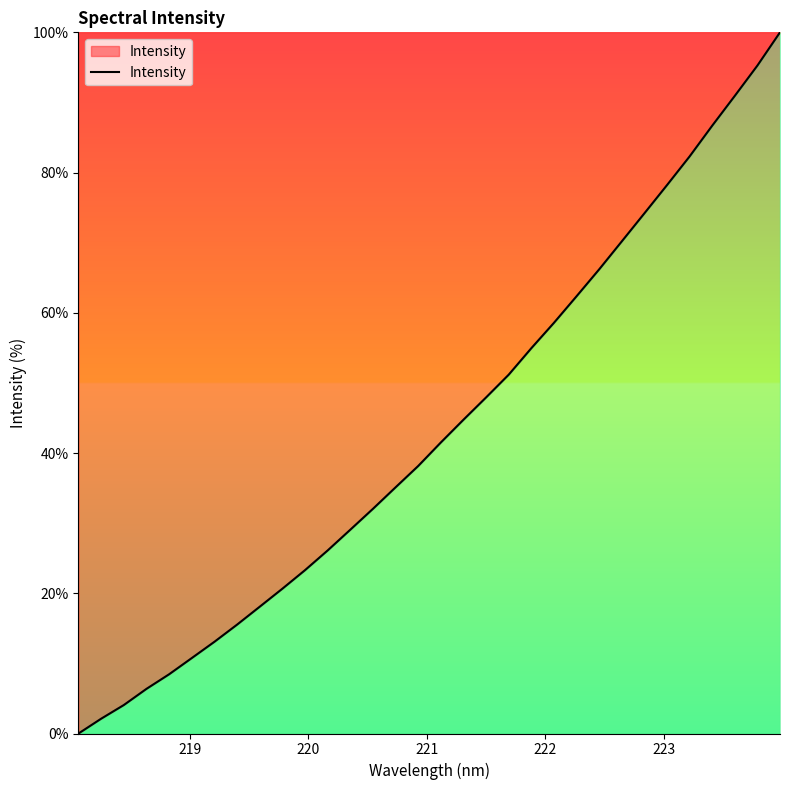

Count the number of values greater than 41.

16